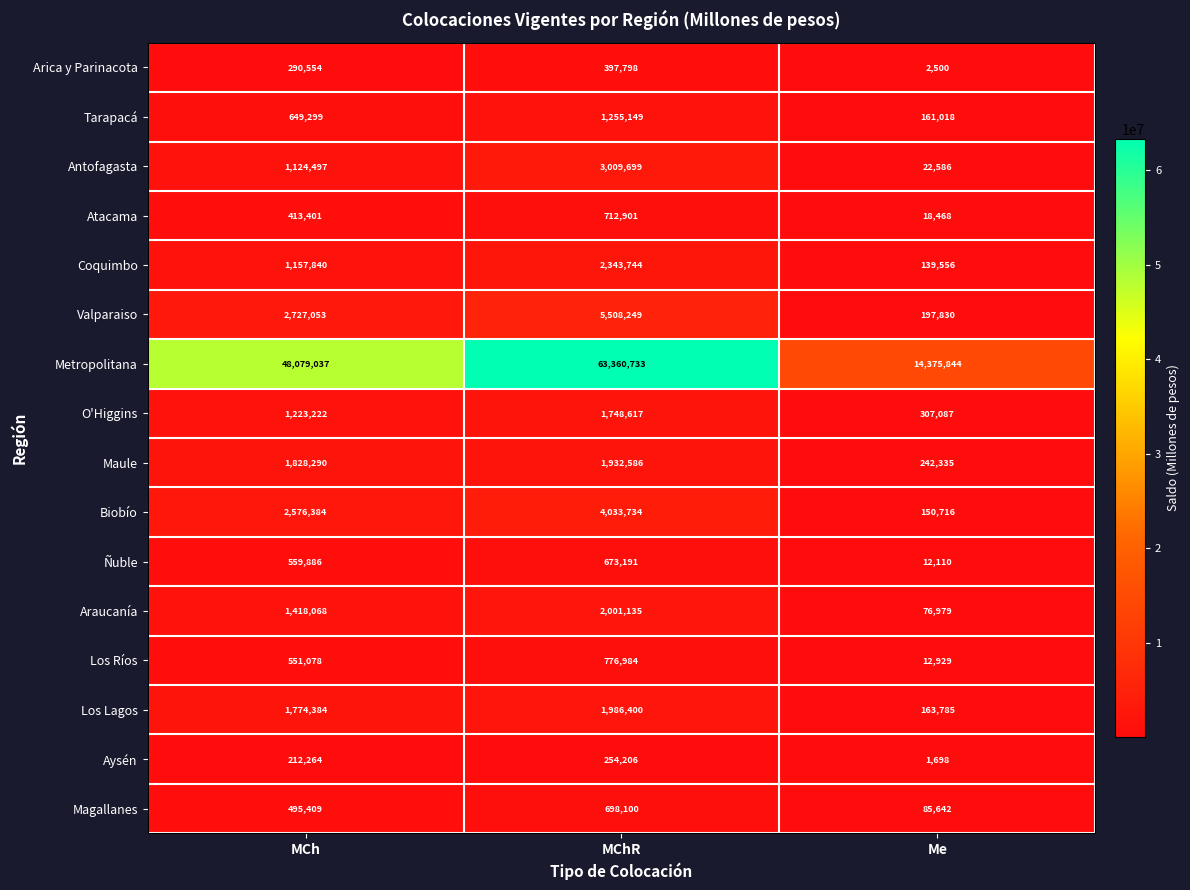

True or false: Biobío has a value of 101876 at Me.

False